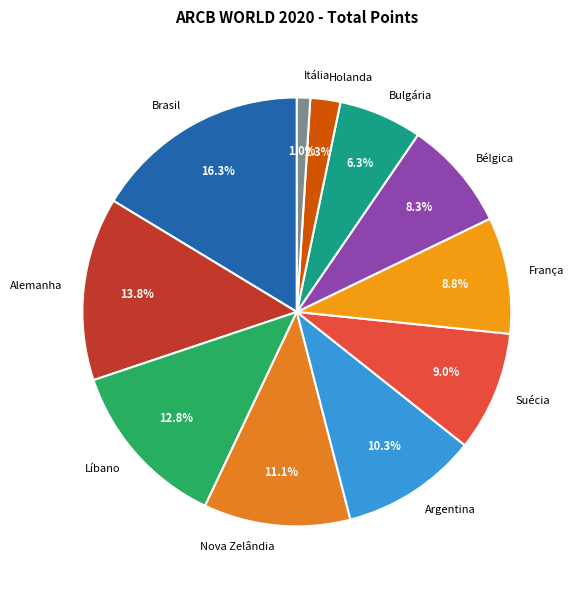

Do Itália and Suécia together represent more than half of the pie?

No